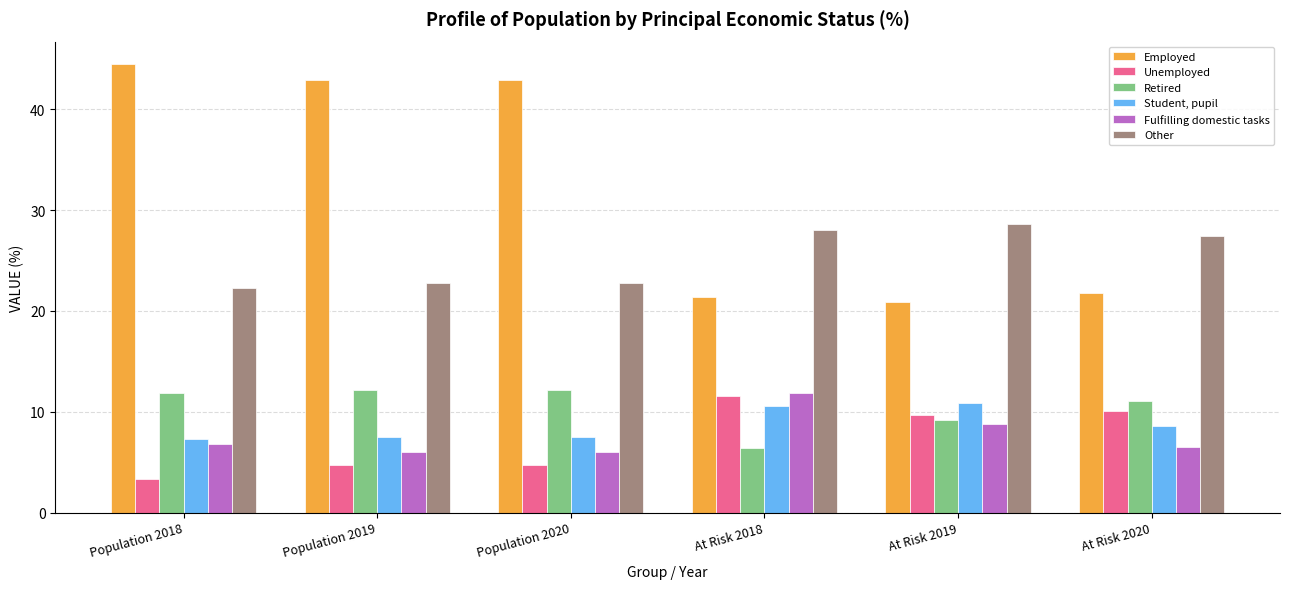

What is the label of the 6th bar from the right?

Population 2018